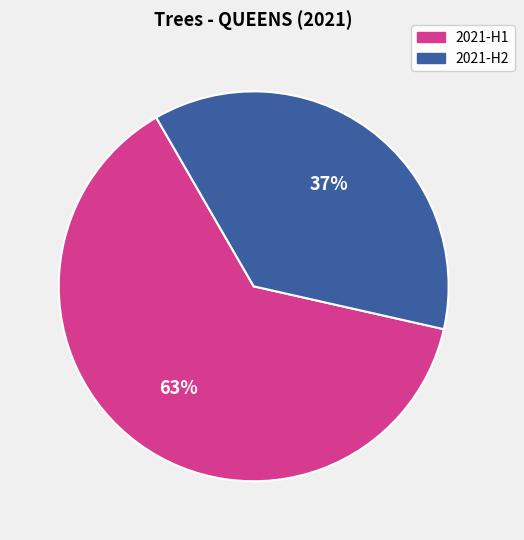

Combined, do 2021-H2 and 2021-H1 account for over 50%?

Yes